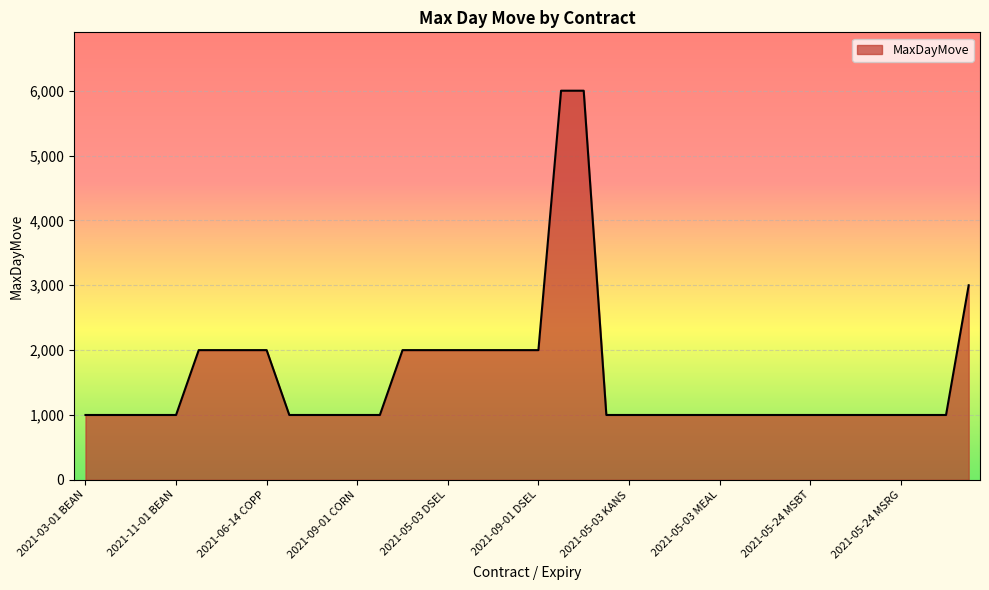

Reading left to right, what are all the values shown in this chart?

1000	1000	1000	1000	1000	2000	2000	2000	2000	1000	1000	1000	1000	1000	2000	2000	2000	2000	2000	2000	2000	6000	6000	1000	1000	1000	1000	1000	1000	1000	1000	1000	1000	1000	1000	1000	1000	1000	1000	3000